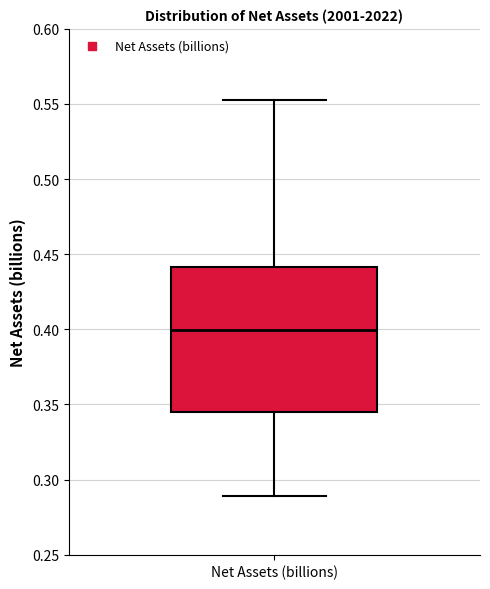

Where is the upper edge of the box for Net Assets (billions) on the y-axis? The values are not printed on the chart, so give them approximately, as read against the axis.

0.440